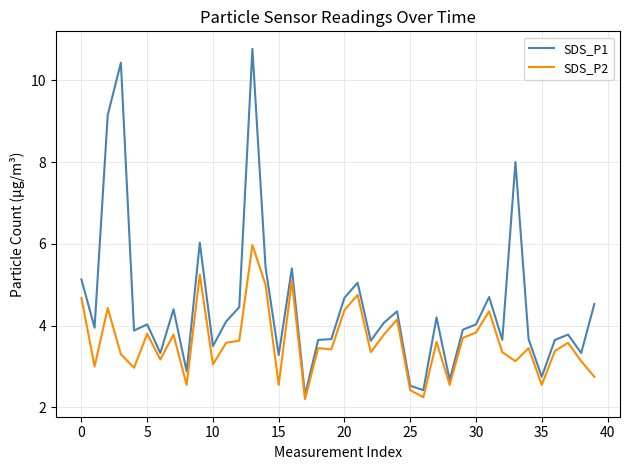

True or false: SDS_P2 has more than 2 interior local peaks.

True